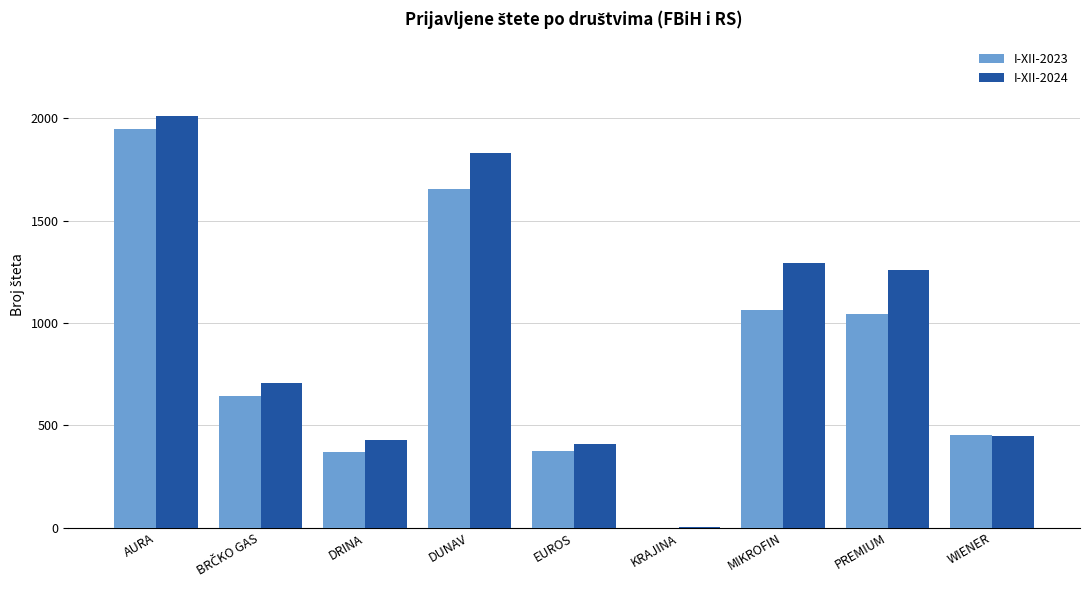

What is the maximum value shown in the chart?

2013